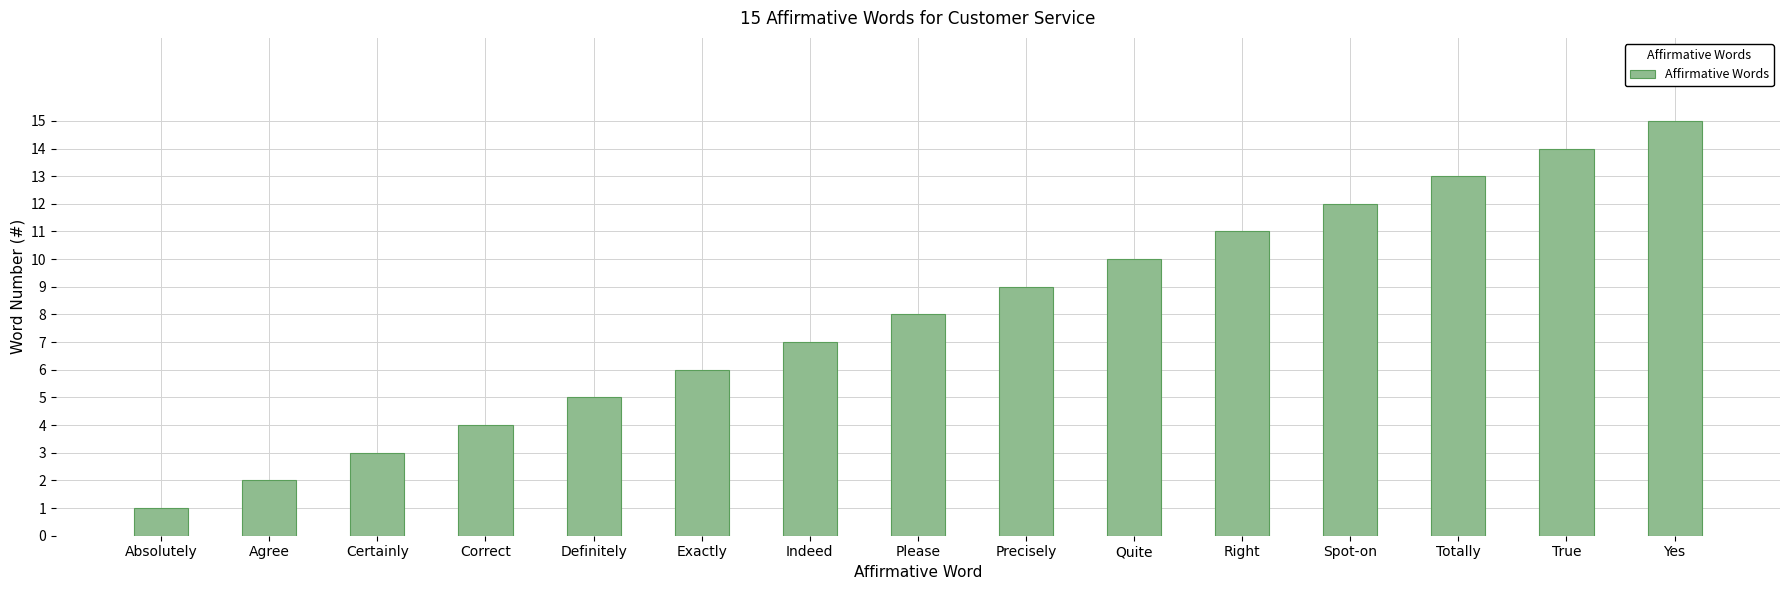

Does the chart contain stacked bars?

No